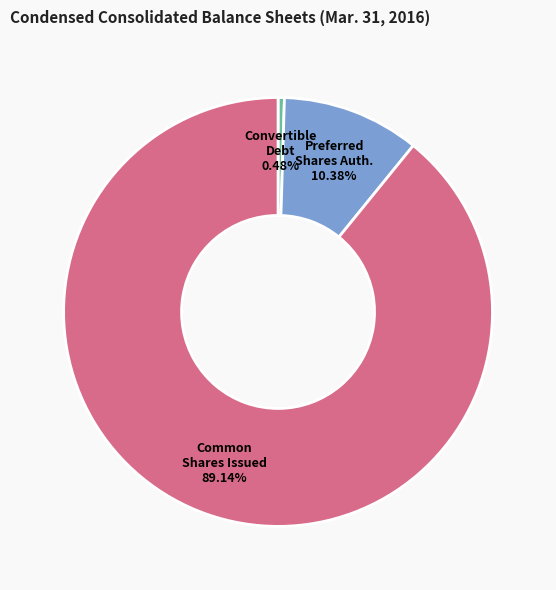

To the nearest percent, what is the average slice percentage?

33%